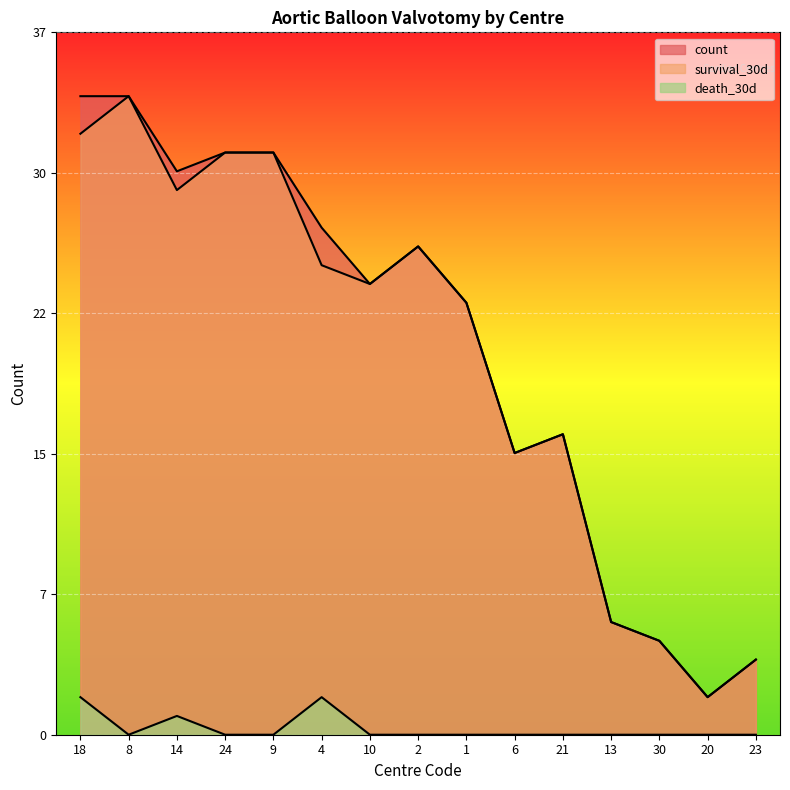

What are all the series names shown in the legend?

survival_30d, count, death_30d